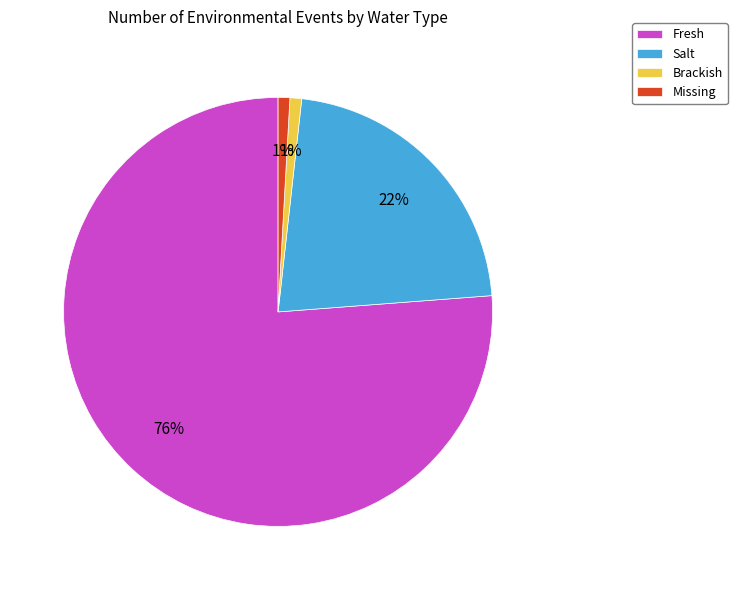

Which slice is the largest?

Fresh